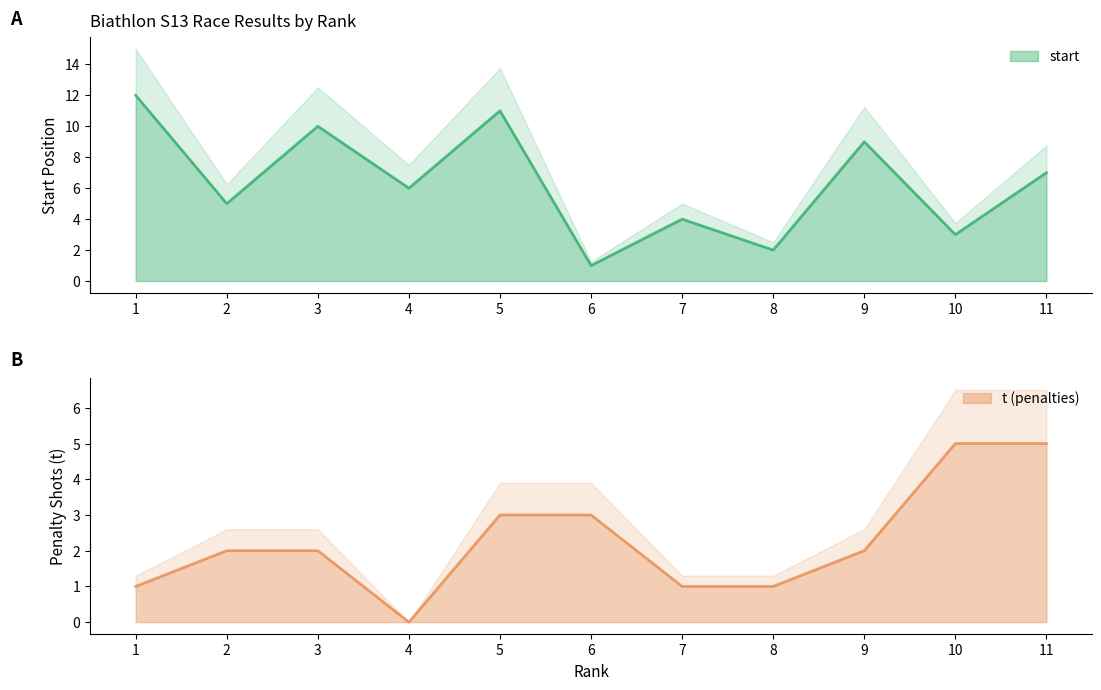

Rank the categories by start value from lowest to highest.

6, 8, 10, 7, 2, 4, 11, 9, 3, 5, 1